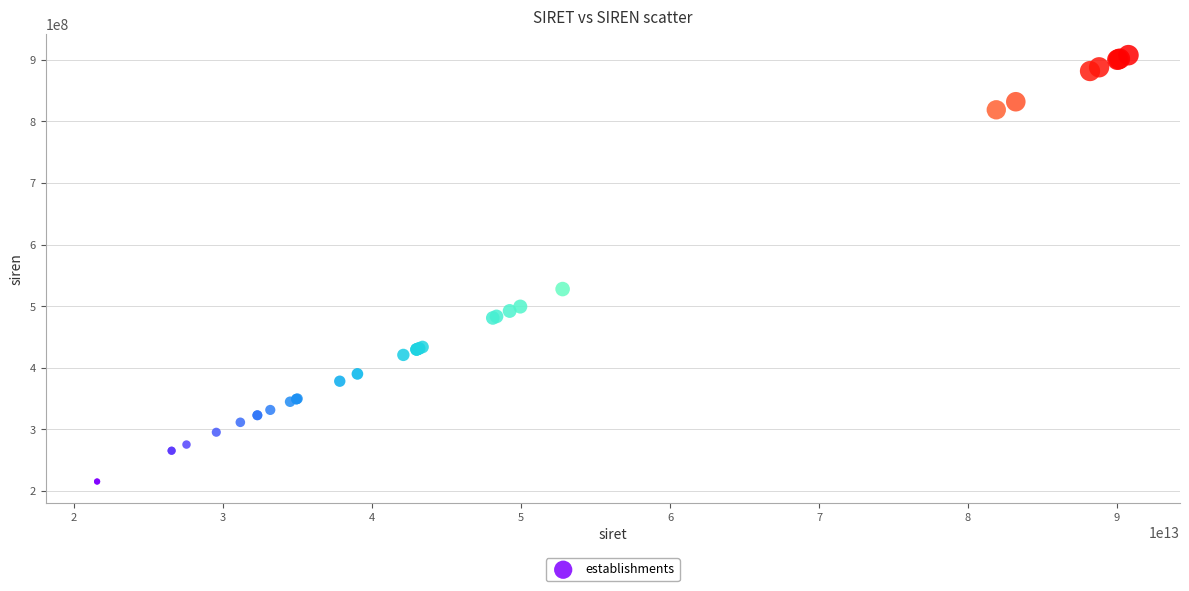

What Y value in the scatter plot is closest to 561568535?

527913552